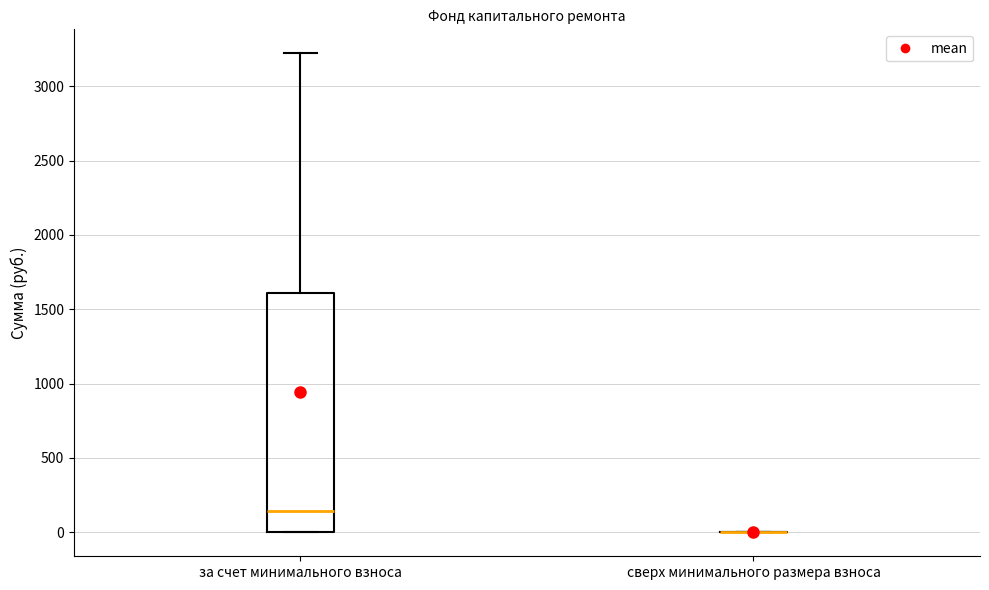

Reading left to right, read every box against the y-axis: the position of its median line, the range the box covers, and the ends of its whiskers. The values are not printed on the chart, so give them approximately, as read against the axis.

за счет минимального взноса: median 150, box 0 to 1600, whiskers 0 to 3200
сверх минимального размера взноса: box collapsed to a line at 0, whiskers 0 to 0